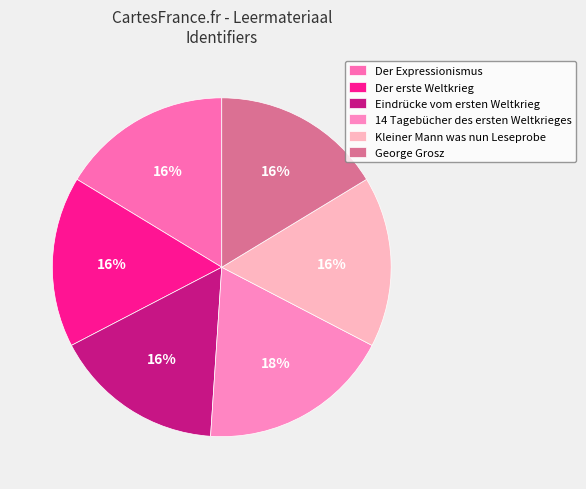

To the nearest percent, what percentage of the pie is Kleiner Mann was nun Leseprobe?

16%